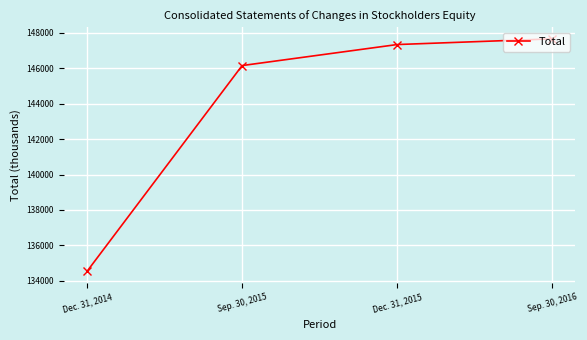

Rank the categories by value from highest to lowest.

Sep. 30, 2016, Dec. 31, 2015, Sep. 30, 2015, Dec. 31, 2014